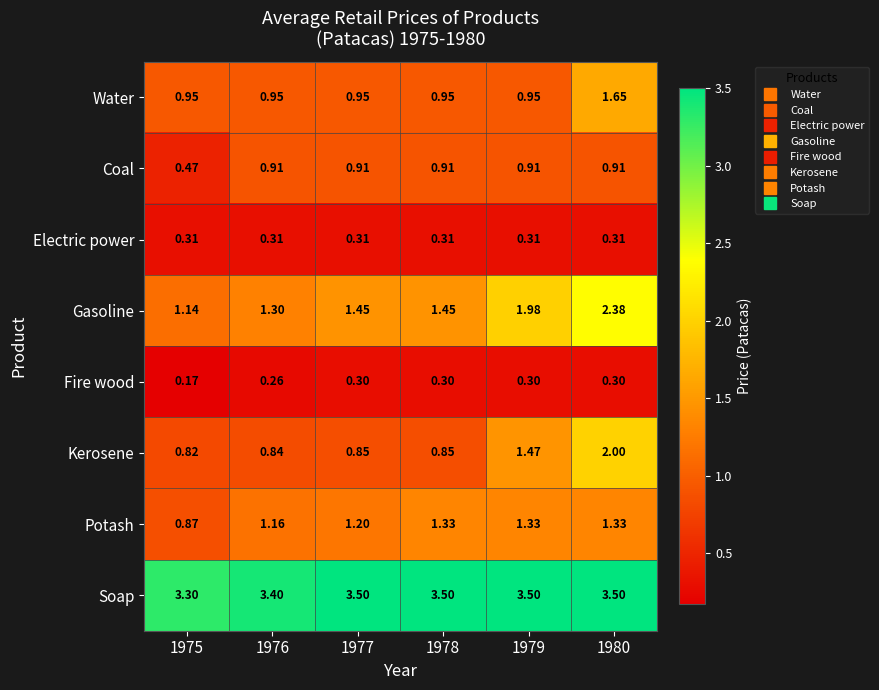

Which series has the largest range (max minus min)?

Gasoline